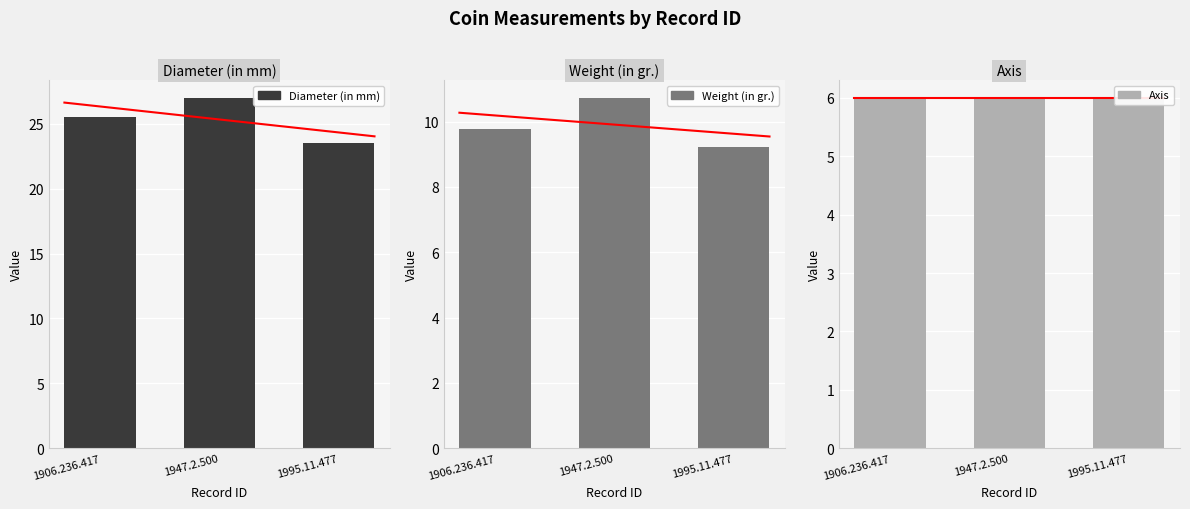

Rank the series by their average value, from lowest to highest.

Axis, Weight (in gr.), Diameter (in mm)